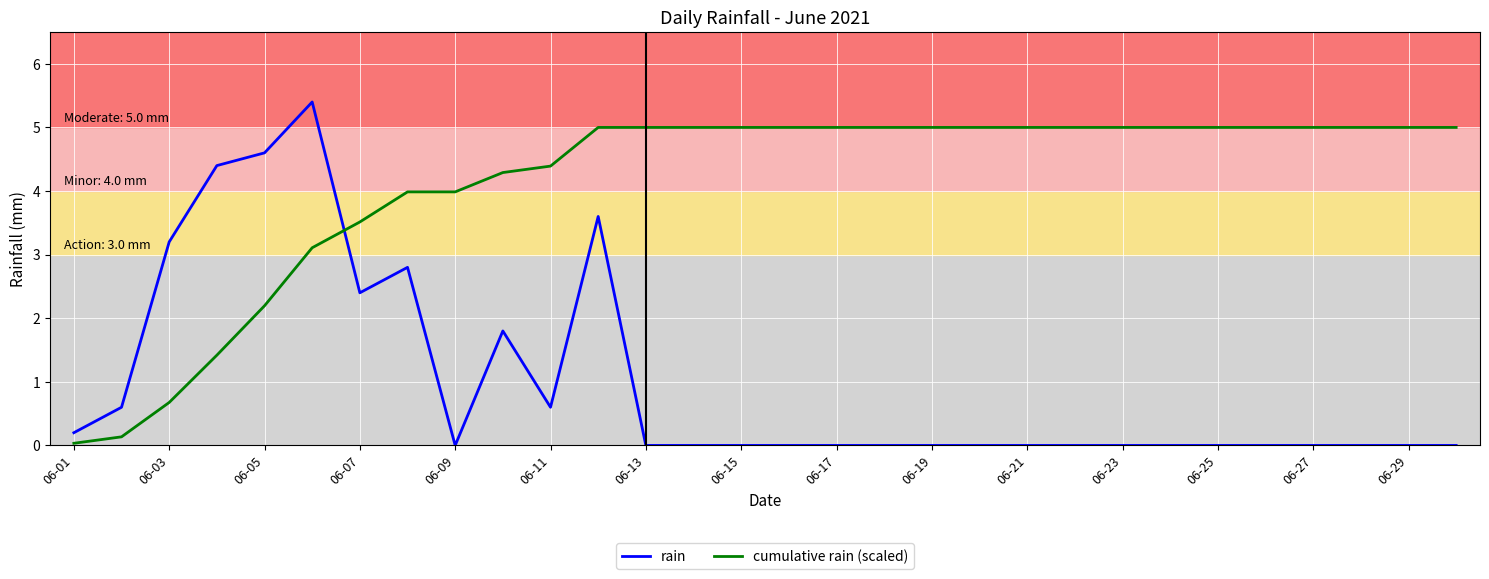

Which series has the widest spread of values?

rain